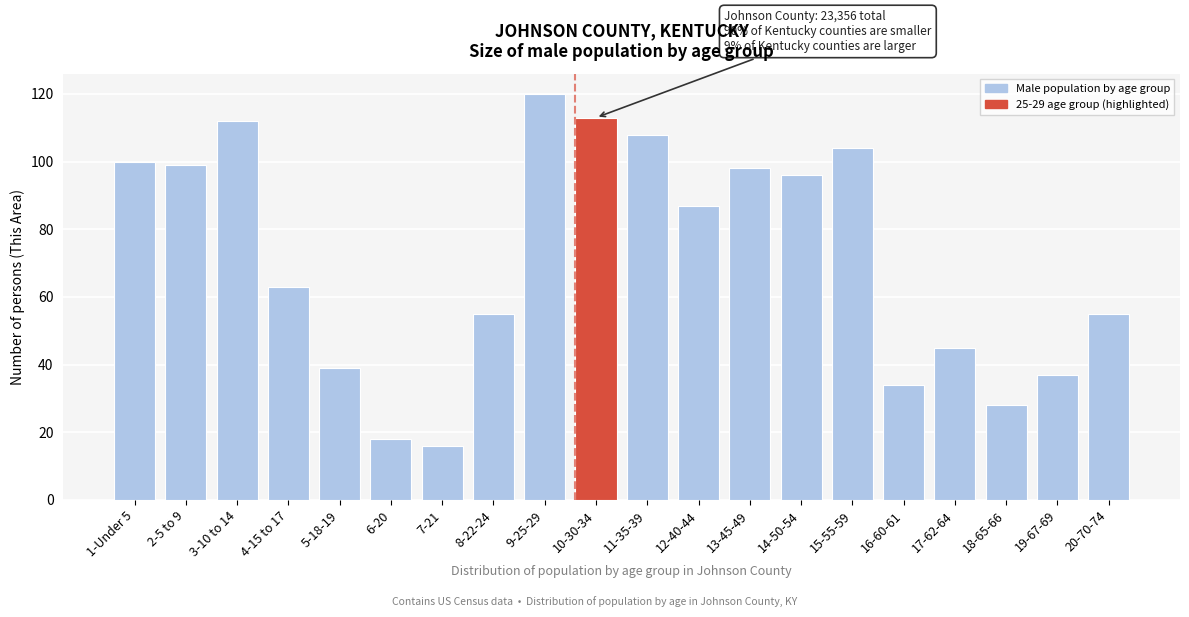

Reading left to right, what are all the values shown in this chart?

100	99	112	63	39	18	16	55	120	113	108	87	98	96	104	34	45	28	37	55